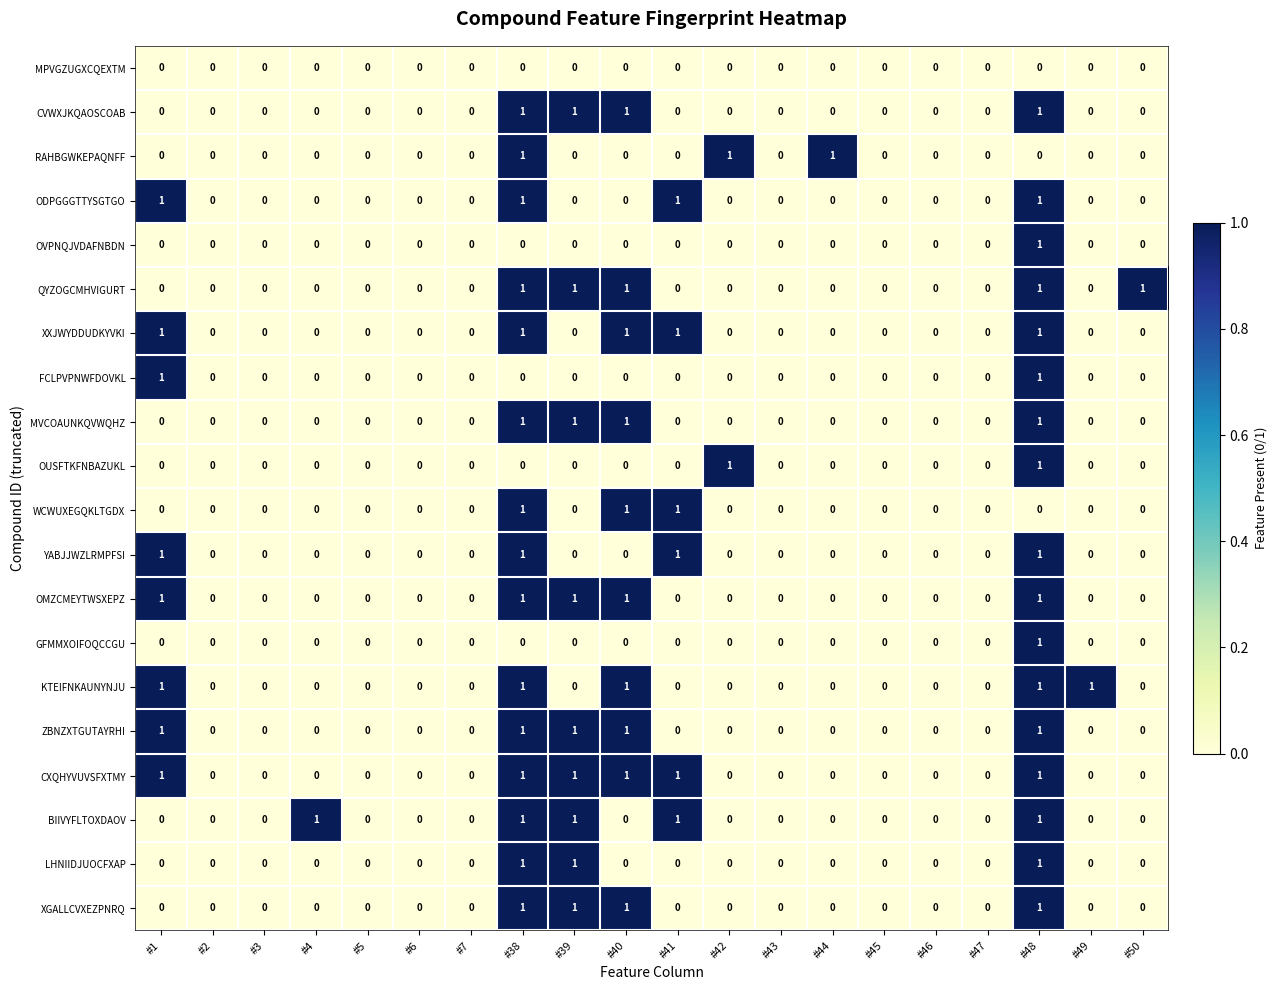

What is the sum of all CVWXJKQAOSCOAB values?

4